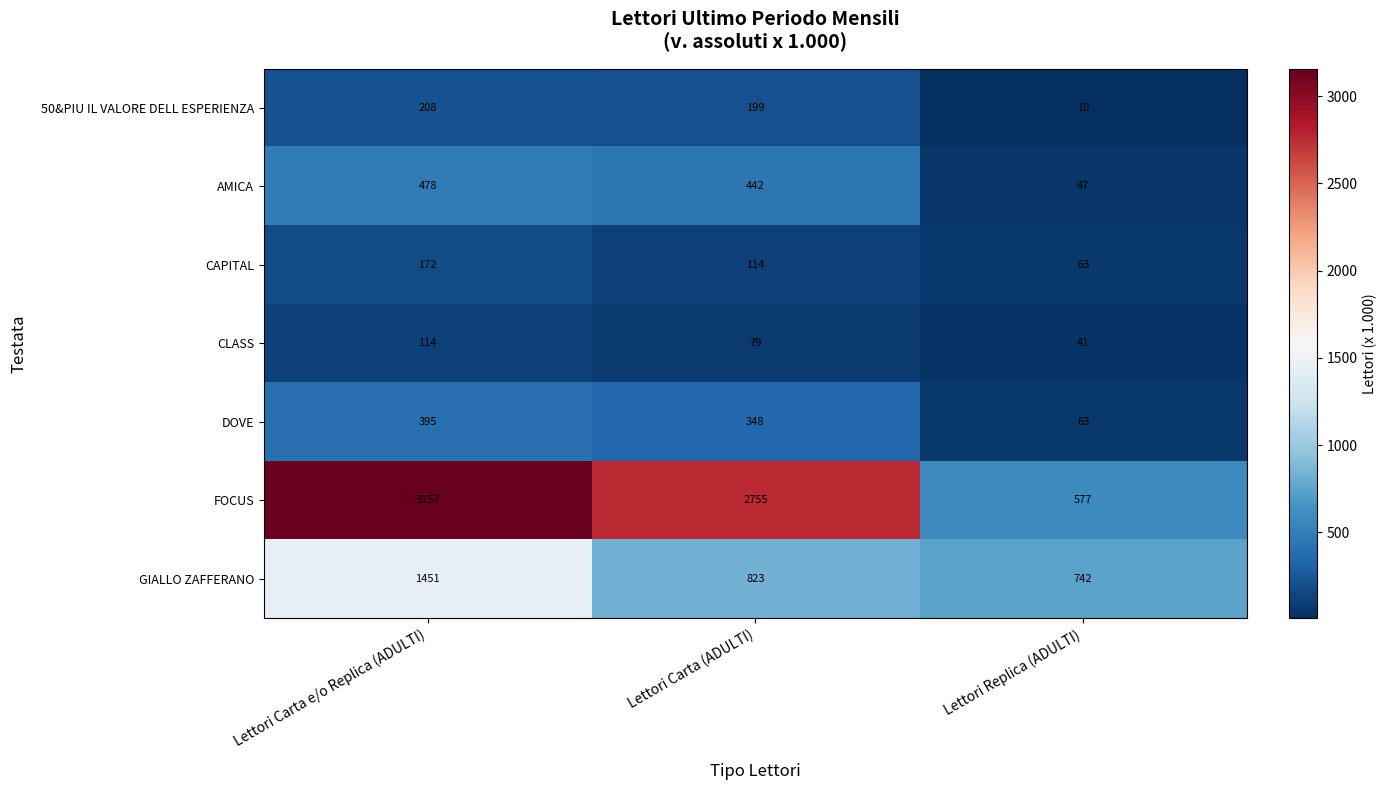

Rank the categories by CAPITAL value from highest to lowest.

Lettori Carta e/o Replica (ADULTI), Lettori Carta (ADULTI), Lettori Replica (ADULTI)